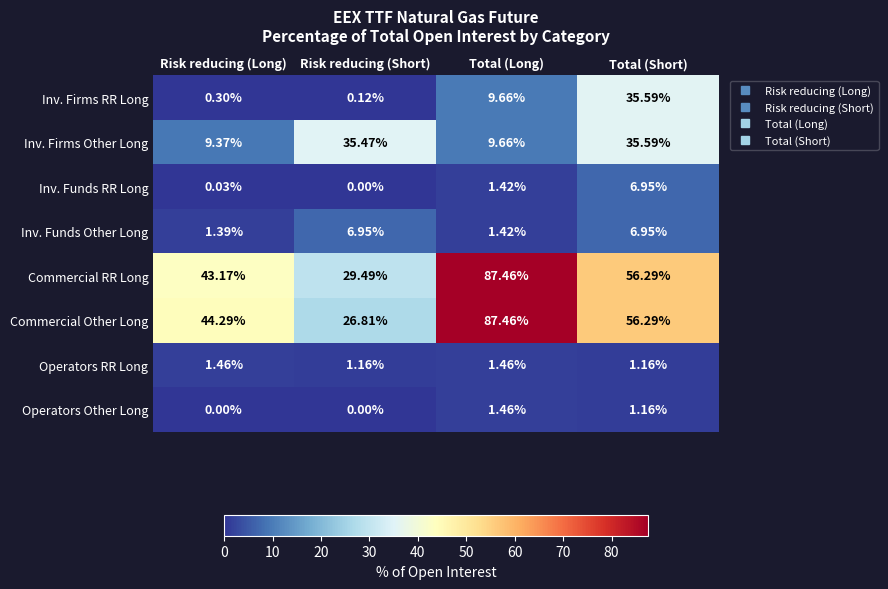

At which label does Inv. Firms Other Long reach its minimum?

Risk reducing (Long)